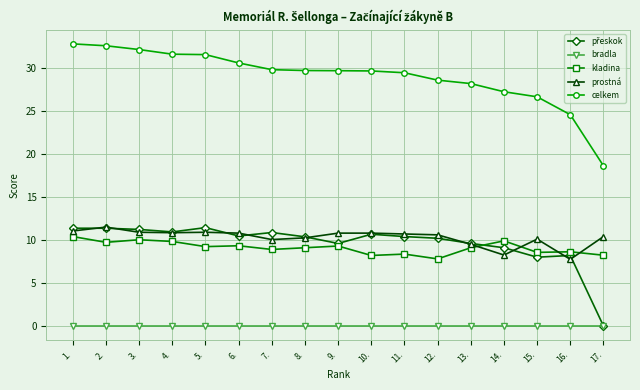

What is the spread (max minus min) of values at 1.?

32.8